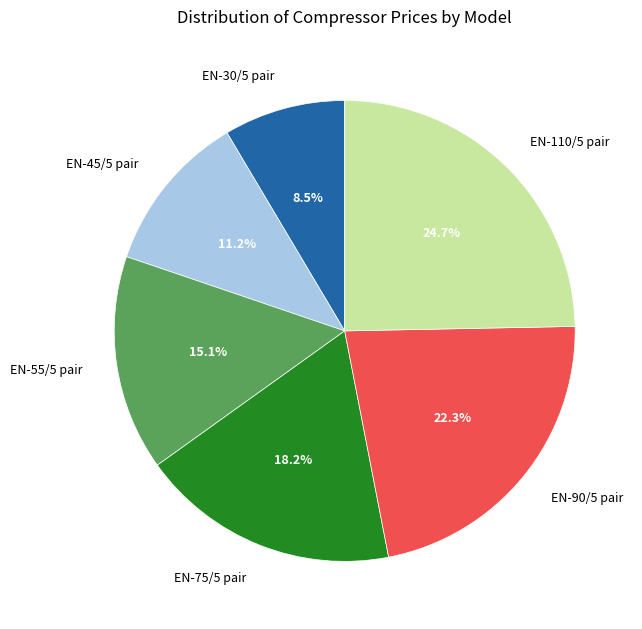

Do EN-90/5 pair and EN-30/5 pair together represent more than half of the pie?

No